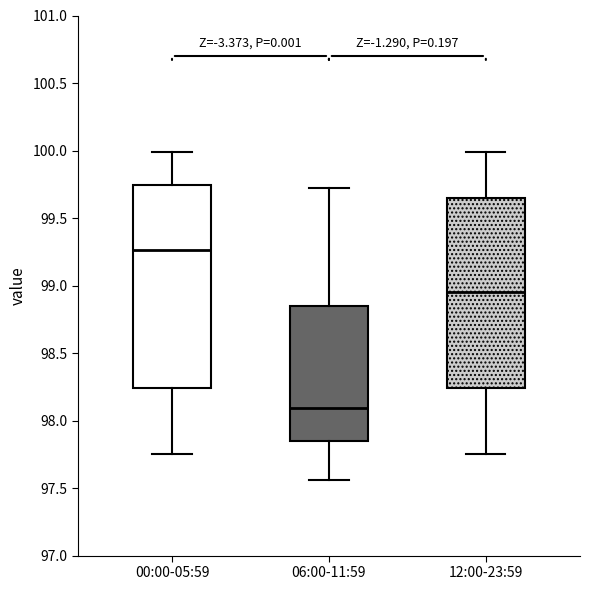

Reading left to right, transcribe this box plot: for each box, give where its median line is, the range the box spans, and where its two whiskers end, as read against the y-axis. The values are not printed on the chart, so give them approximately, as read against the axis.

00:00-05:59: median 99.25, box 98.25 to 99.75, whiskers 97.75 to 100.00
06:00-11:59: median 98.10, box 97.85 to 98.85, whiskers 97.55 to 99.70
12:00-23:59: median 98.95, box 98.25 to 99.65, whiskers 97.75 to 100.00